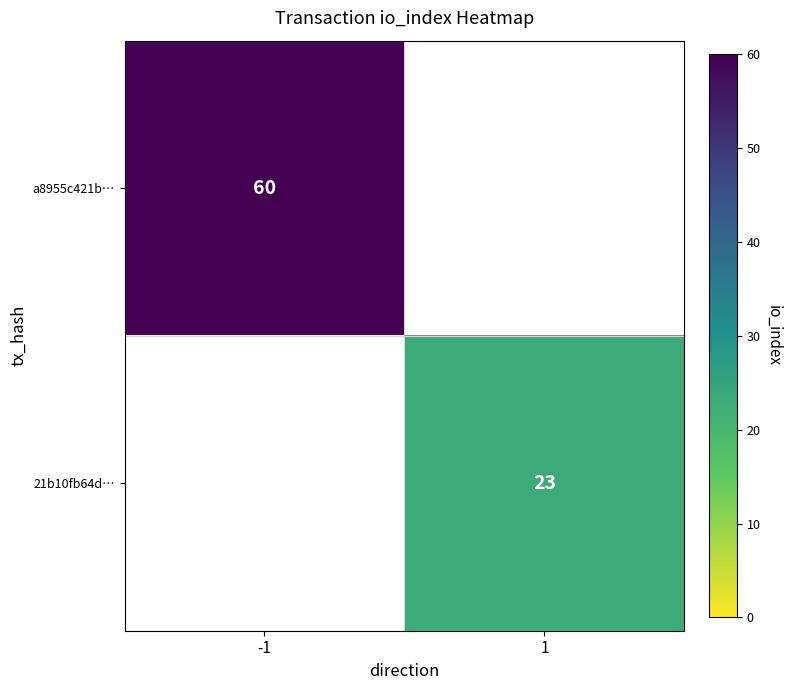

True or false: a8955c421b… has a value of 105 at -1.

False